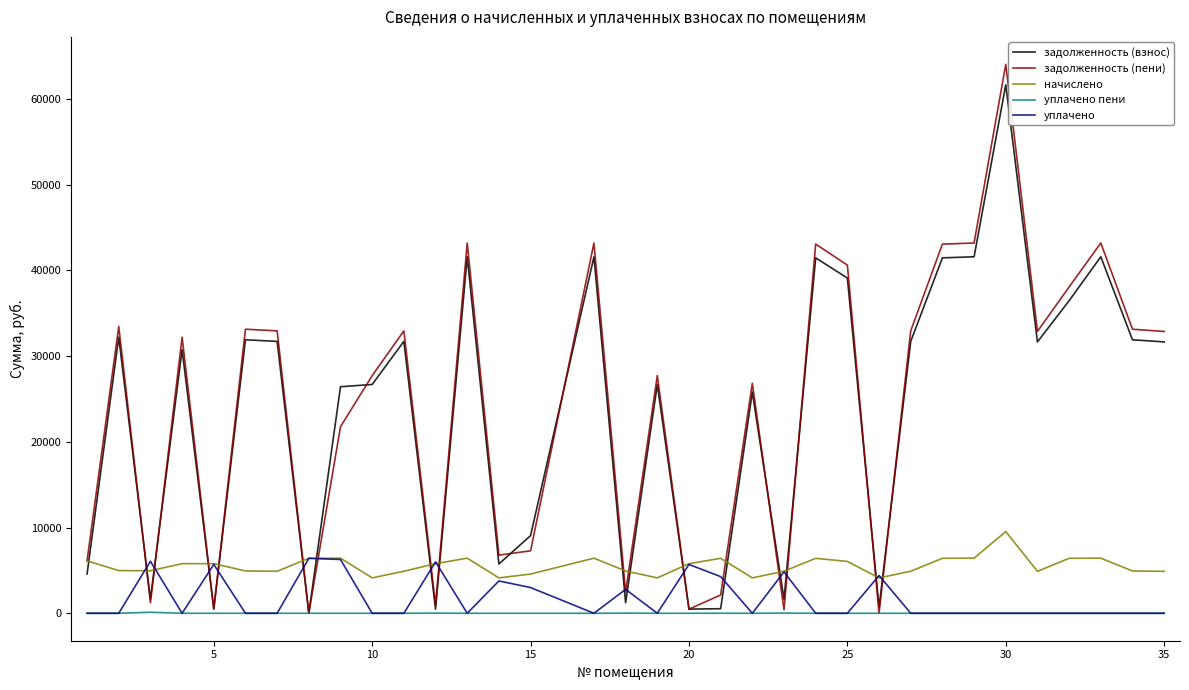

True or false: начислено and уплачено пени intersect in this chart.

False